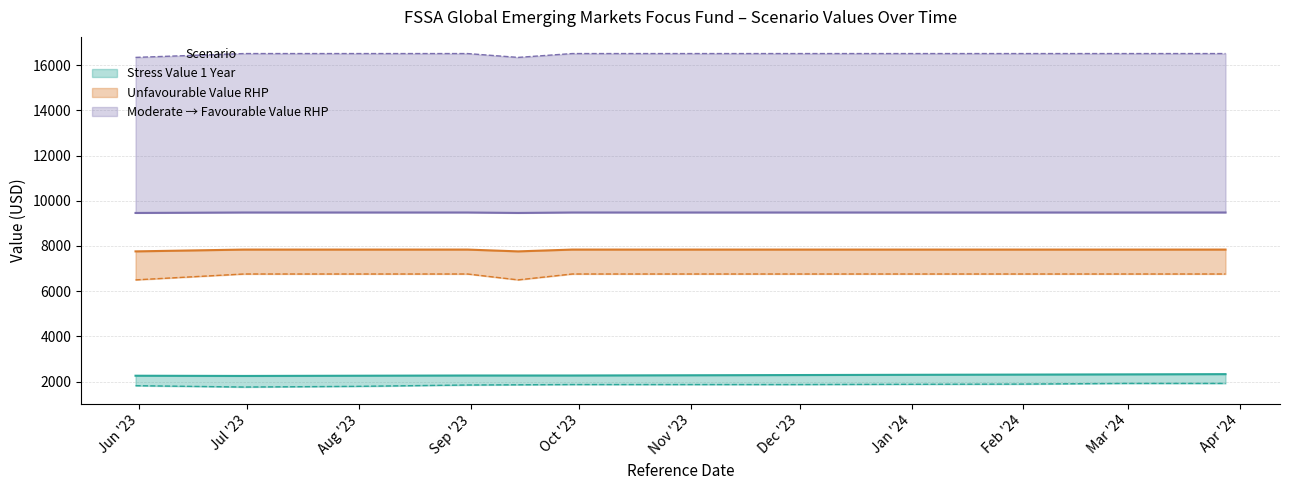

True or false: Moderate Value RHP and Favourable Value RHP intersect in this chart.

False